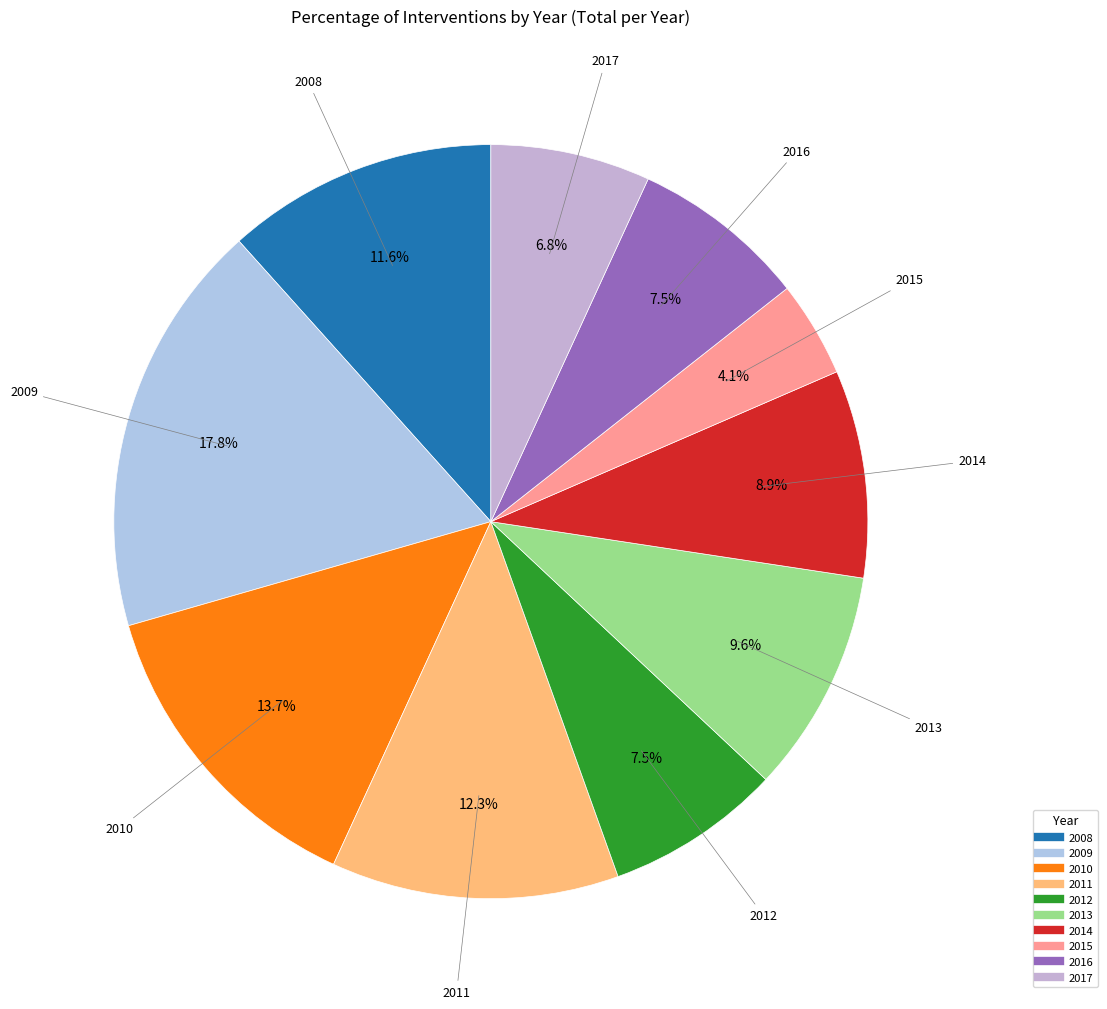

How much of the chart is everything except 2013?

90.4%